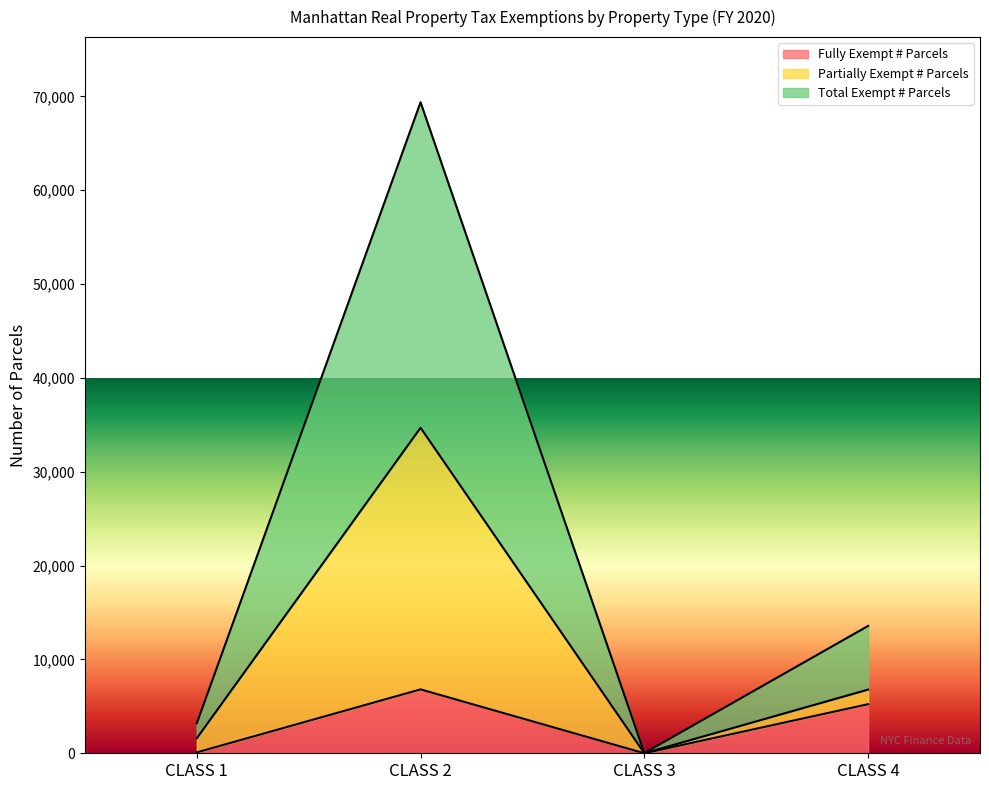

Reading left to right, list all the values displayed in this chart.

Fully Exempt # Parcels: CLASS 1=94	CLASS 2=6808	CLASS 3=2	CLASS 4=5231
Partially Exempt # Parcels: CLASS 1=1594	CLASS 2=34685	CLASS 3=9	CLASS 4=6785
Total Exempt # Parcels: CLASS 1=3188	CLASS 2=69370	CLASS 3=18	CLASS 4=13570